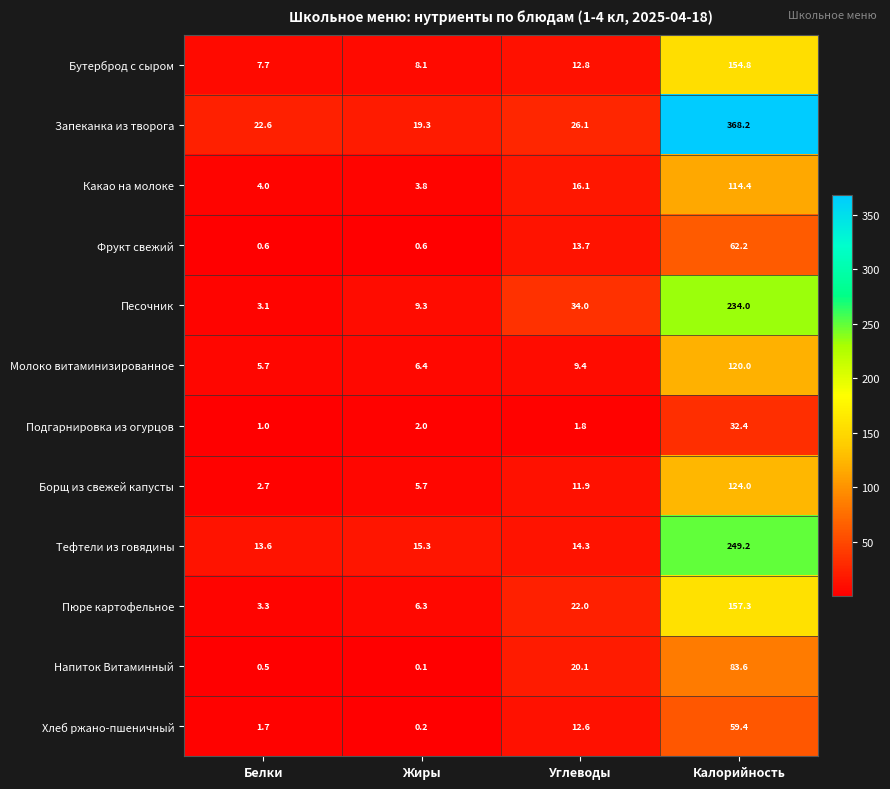

What is the spread (max minus min) of values at Калорийность?

335.8